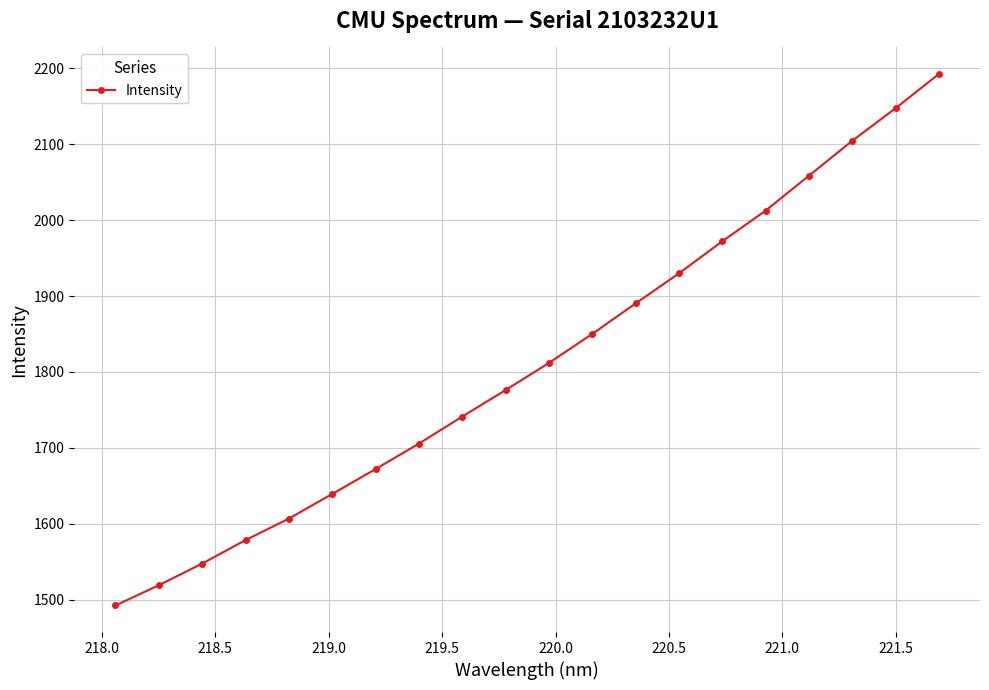

Reading left to right, transcribe all the data shown in this chart.

1492.2	1518.9	1547.4	1578.3	1606.7	1639.1	1671.9	1705.5	1741.2	1776.1	1811.8	1850.1	1890.3	1929.9	1972.2	2012.5	2058.6	2104.6	2147.5	2192.6